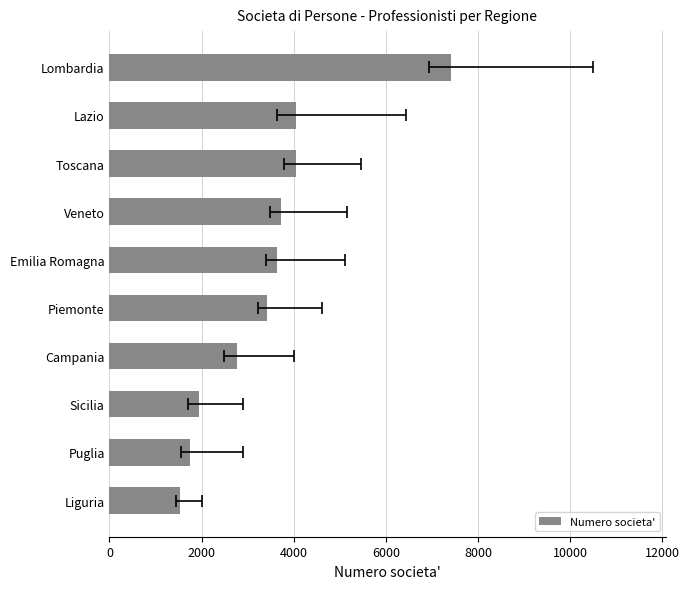

What position from the left is Liguria?

1